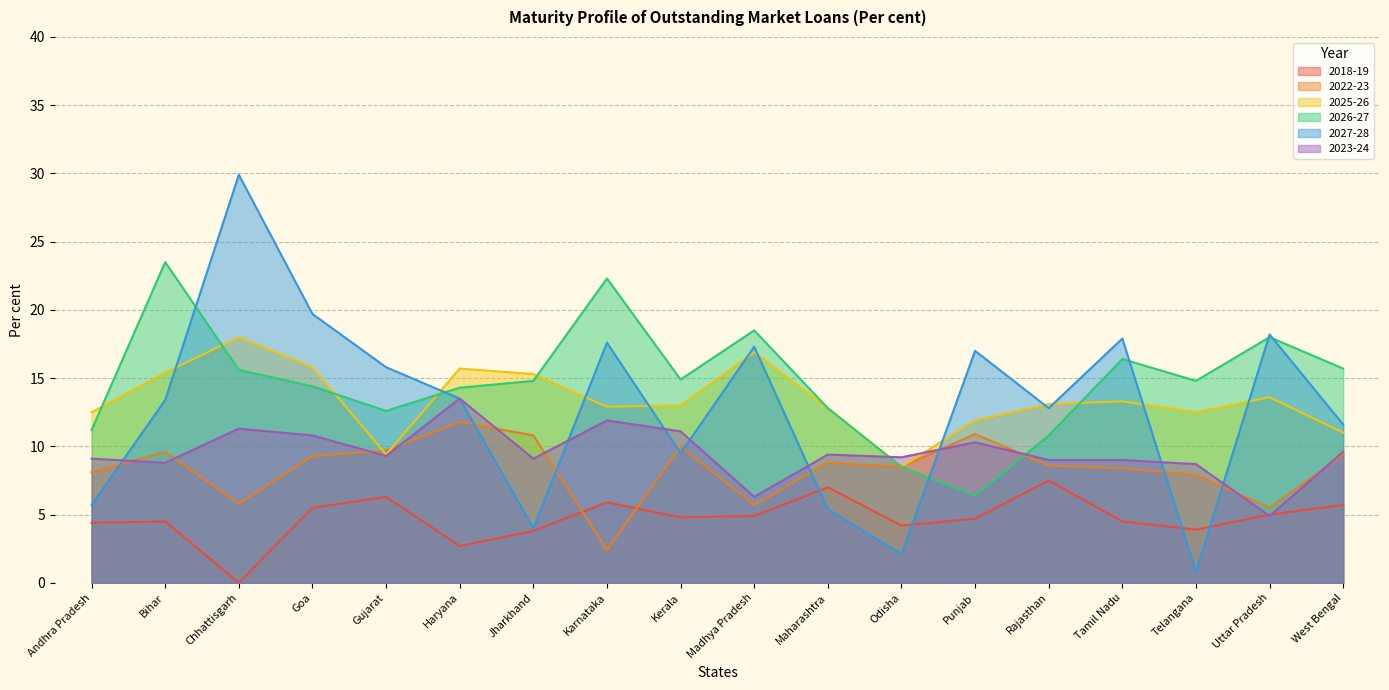

What is the highest value of the 2026-27 series?

23.5